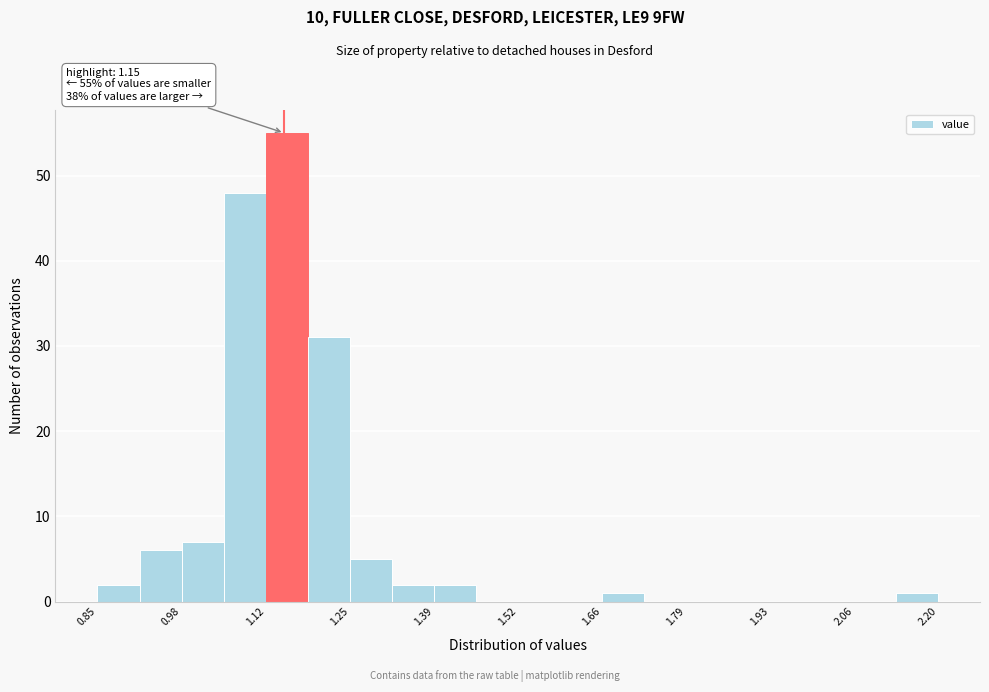

Around what value on the x-axis is the tallest bar? Give the approximate position of its centre, as read against the axis.

1.16